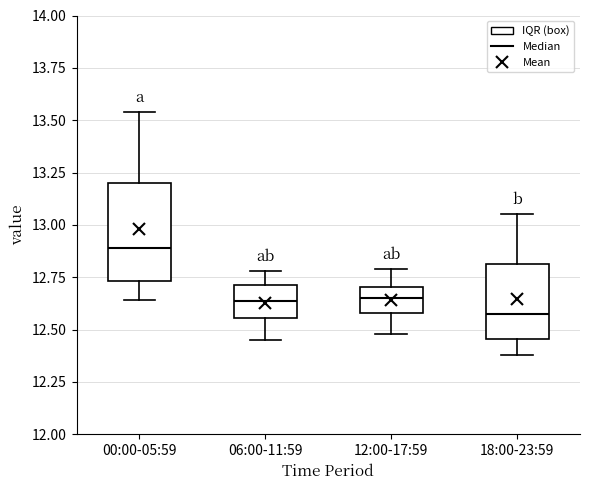

Which box's median line is the highest?

00:00-05:59